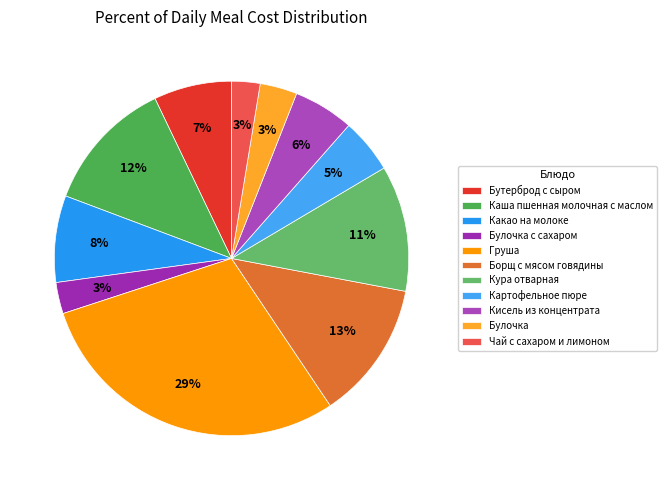

To the nearest percent, what is the difference between the Бутерброд с сыром and Картофельное пюре slice percentages?

2%